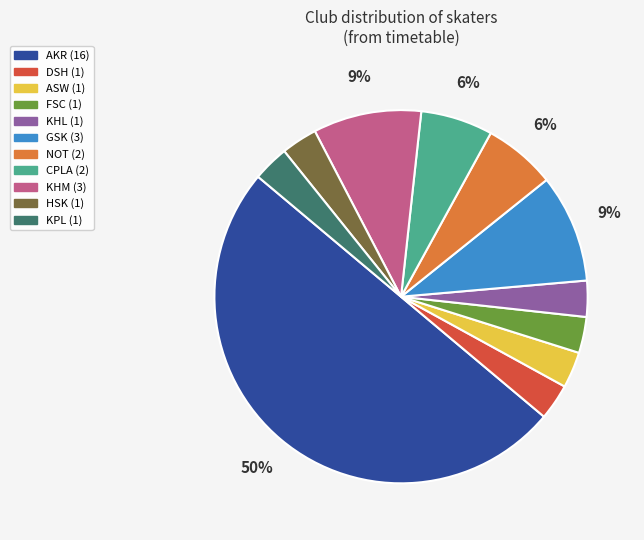

To the nearest percent, what is the combined percentage of KHL and CPLA?

9%